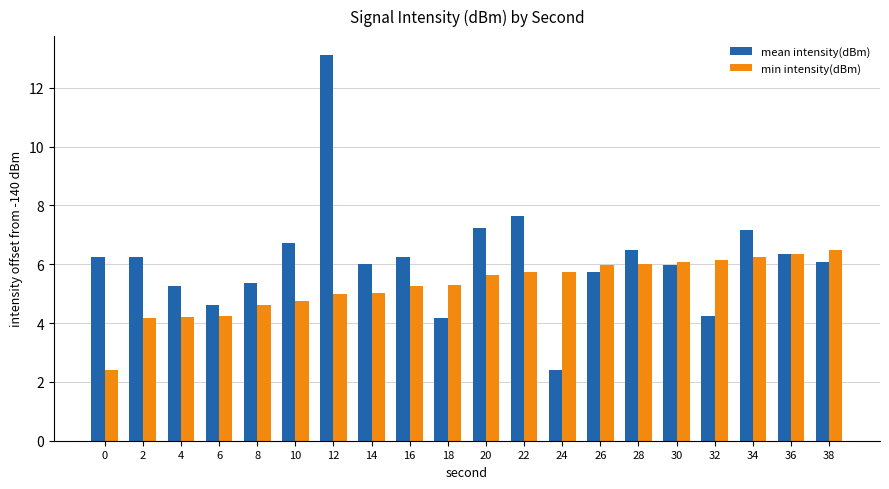

List the series in order of their overall mean, lowest first.

min intensity(dBm), mean intensity(dBm)